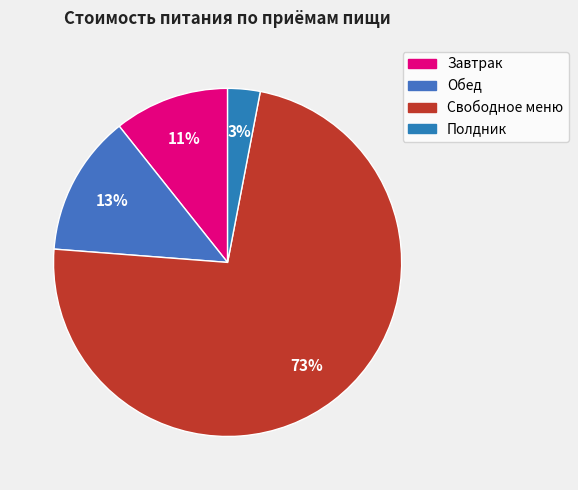

To the nearest percent, what portion does Свободное меню represent?

73%